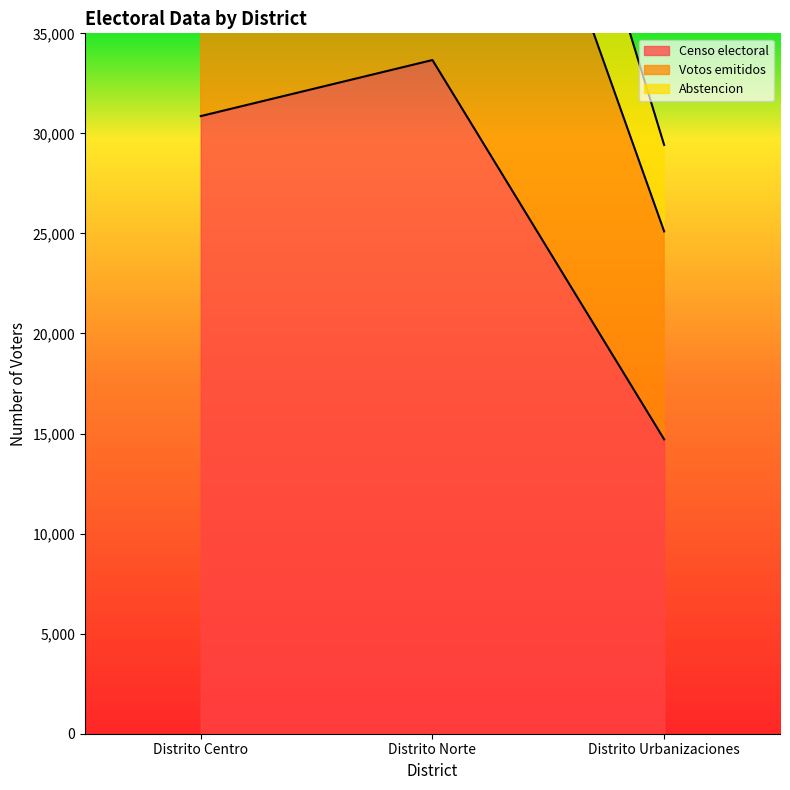

Is it true that Votos emitidos equals 49911 at Distrito Centro?

True